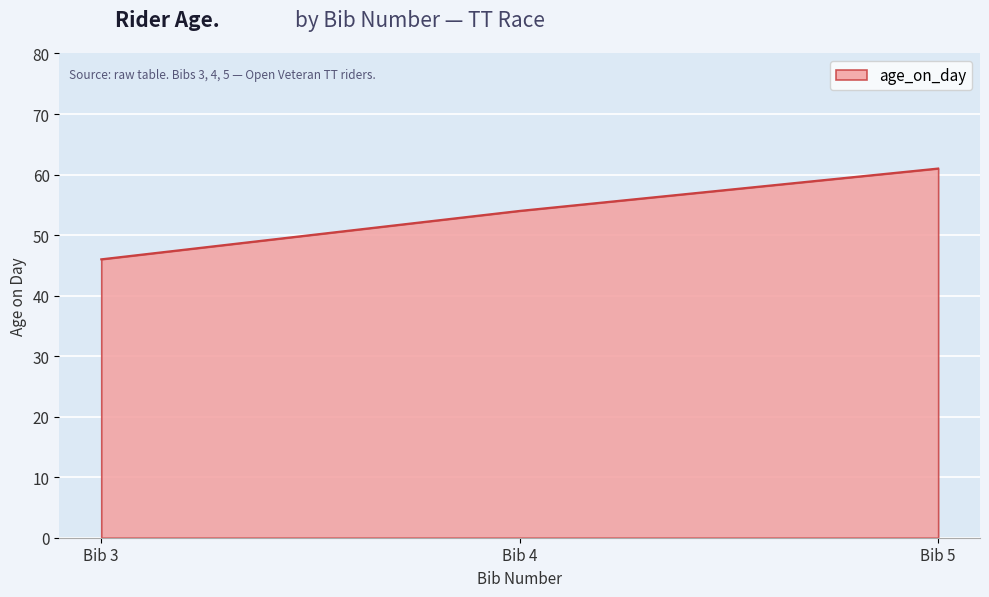

What is the sum of all values?

161